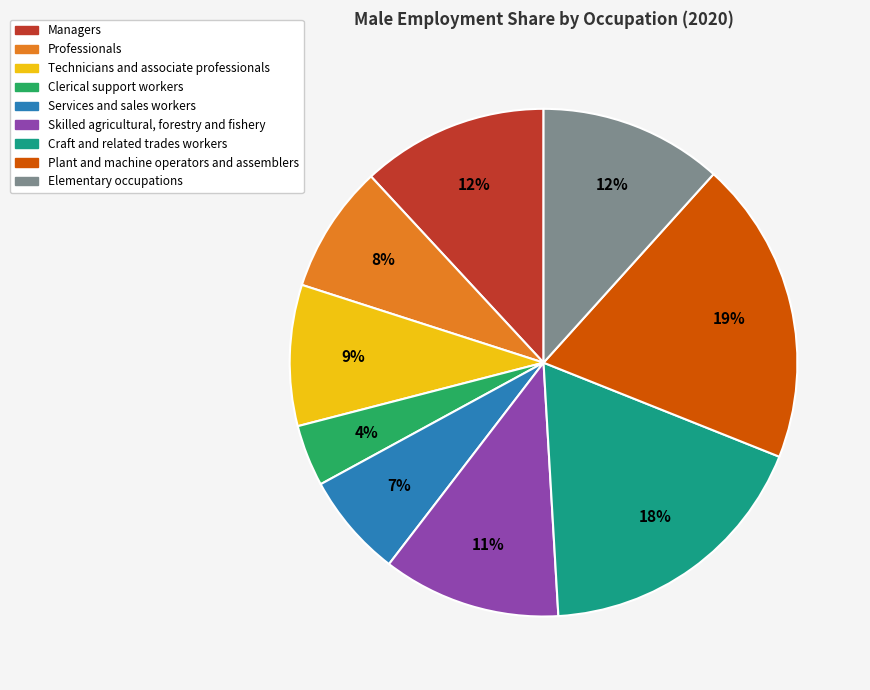

Which slice is the smallest?

Clerical support workers